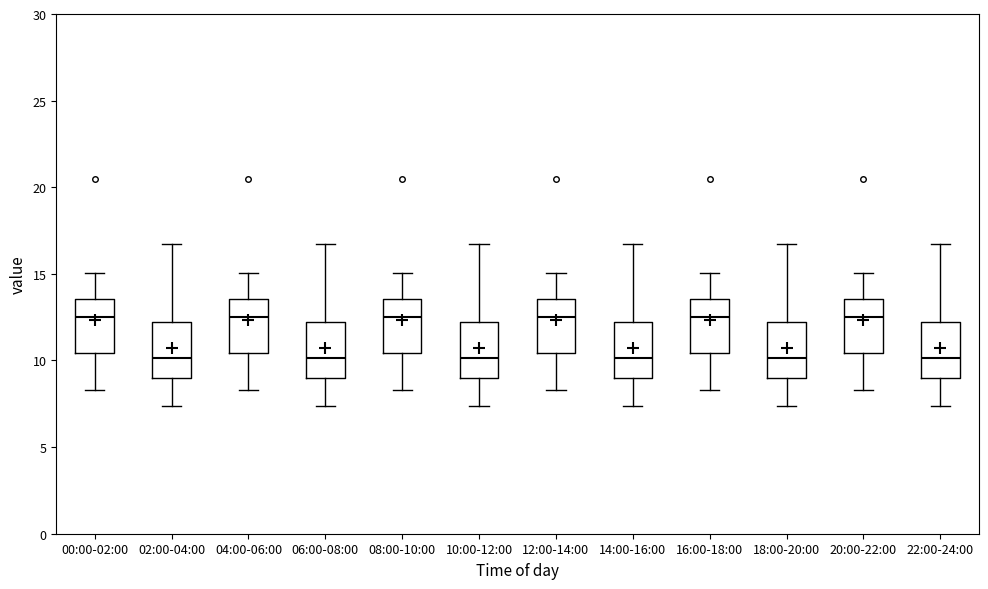

Reading left to right, transcribe this box plot: for each box, give where its median line is, the range the box spans, and where its two whiskers end, as read against the y-axis. The values are not printed on the chart, so give them approximately, as read against the axis.

00:00-02:00: median 12.5, box 10.5 to 13.5, whiskers 8.5 to 15.0
02:00-04:00: median 10.0, box 9.0 to 12.0, whiskers 7.5 to 17.0
04:00-06:00: median 12.5, box 10.5 to 13.5, whiskers 8.5 to 15.0
06:00-08:00: median 10.0, box 9.0 to 12.0, whiskers 7.5 to 17.0
08:00-10:00: median 12.5, box 10.5 to 13.5, whiskers 8.5 to 15.0
10:00-12:00: median 10.0, box 9.0 to 12.0, whiskers 7.5 to 17.0
12:00-14:00: median 12.5, box 10.5 to 13.5, whiskers 8.5 to 15.0
14:00-16:00: median 10.0, box 9.0 to 12.0, whiskers 7.5 to 17.0
16:00-18:00: median 12.5, box 10.5 to 13.5, whiskers 8.5 to 15.0
18:00-20:00: median 10.0, box 9.0 to 12.0, whiskers 7.5 to 17.0
20:00-22:00: median 12.5, box 10.5 to 13.5, whiskers 8.5 to 15.0
22:00-24:00: median 10.0, box 9.0 to 12.0, whiskers 7.5 to 17.0